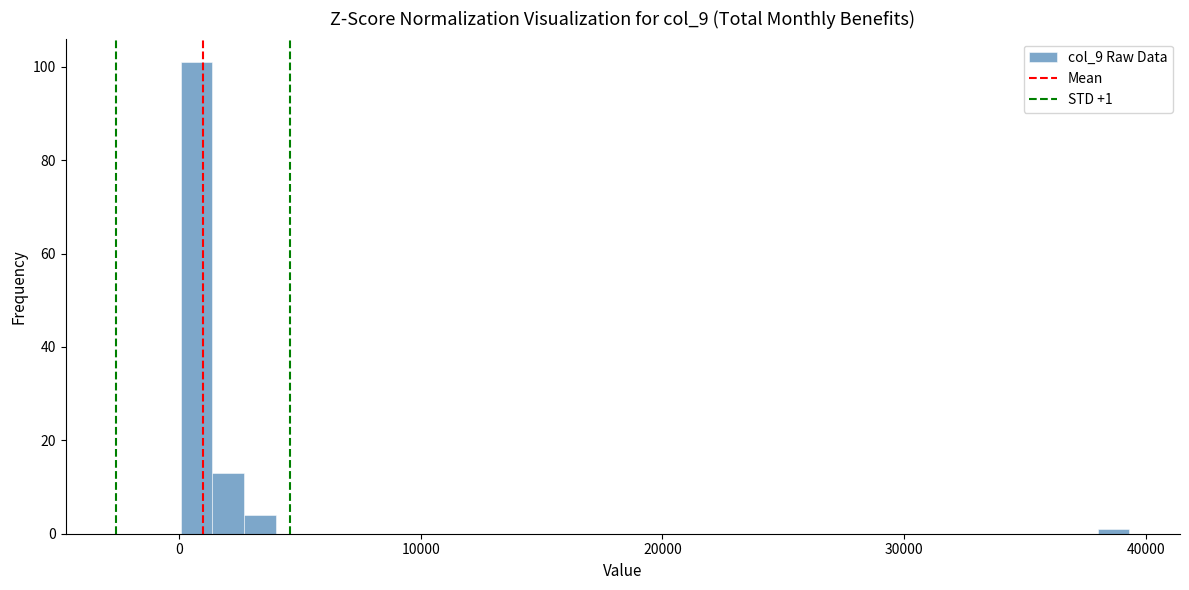

Around what value on the x-axis is the tallest bar? Give the approximate position of its centre, as read against the axis.

1000